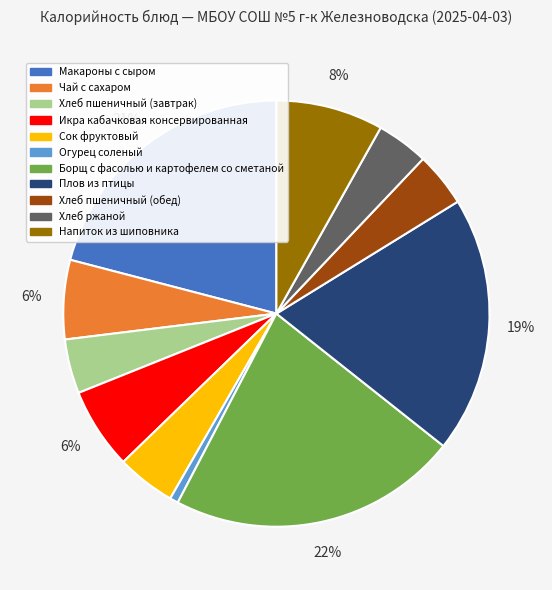

To the nearest percent, what is the difference between the Огурец соленый and Хлеб пшеничный (завтрак) slice percentages?

3%